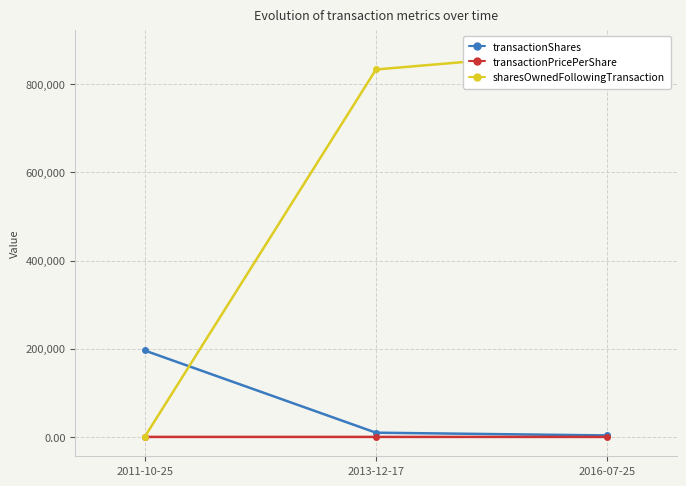

Is it true that transactionPricePerShare equals 1.4 at 2013-12-17?

False